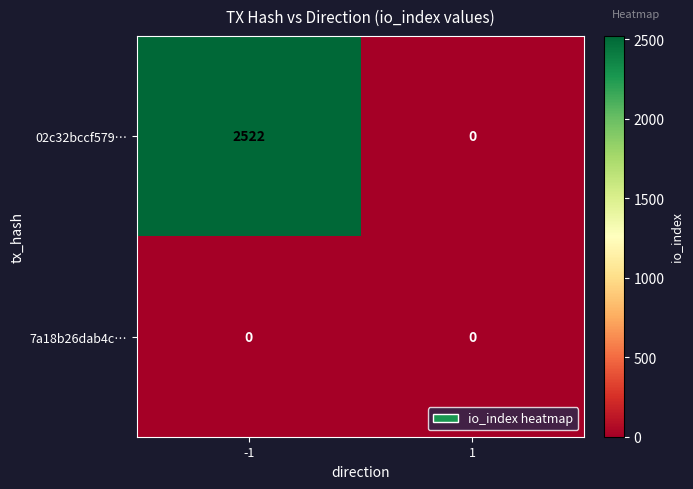

Is it true that 7a18b26dab4c… equals 0 at 1?

True